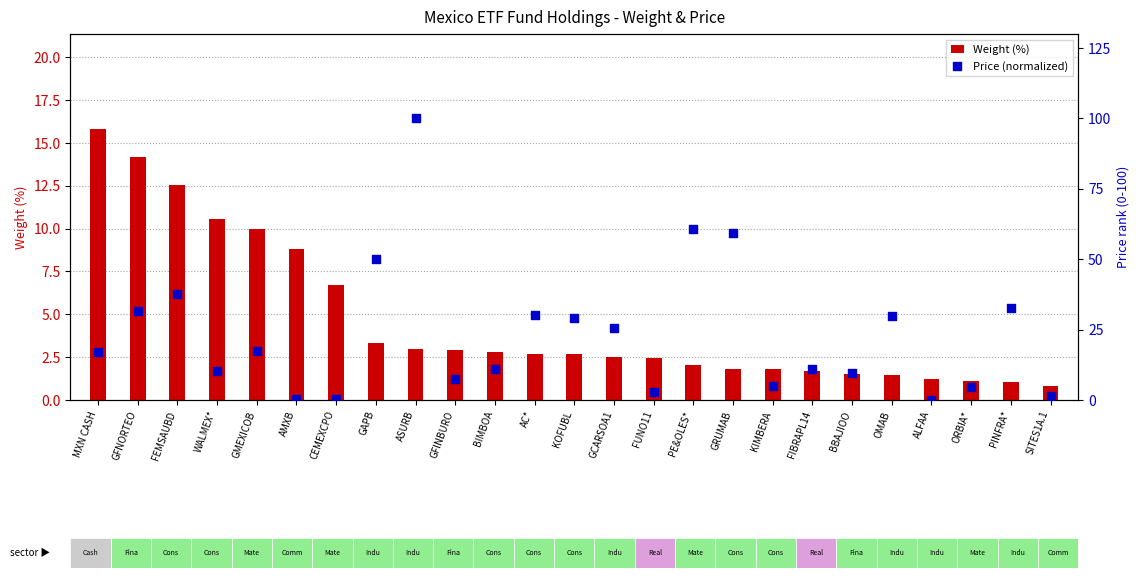

At how many categories does at least one series exceed 54?

3